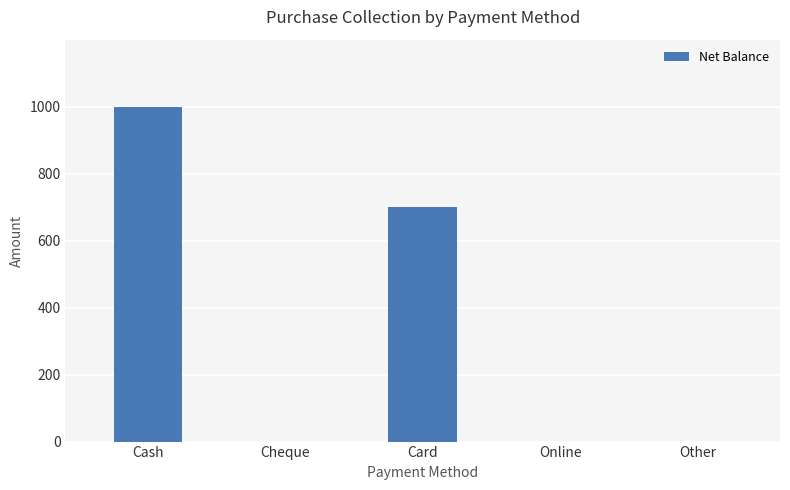

Reading right to left, transcribe all the data shown in this chart.

Other=0	Online=0	Card=700	Cheque=0	Cash=1000